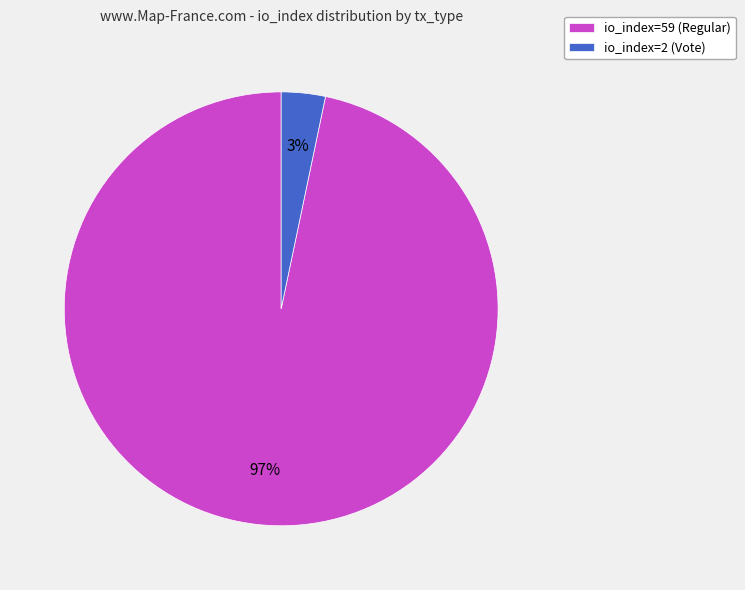

To the nearest percent, what portion does io_index=2 (Vote) represent?

3%